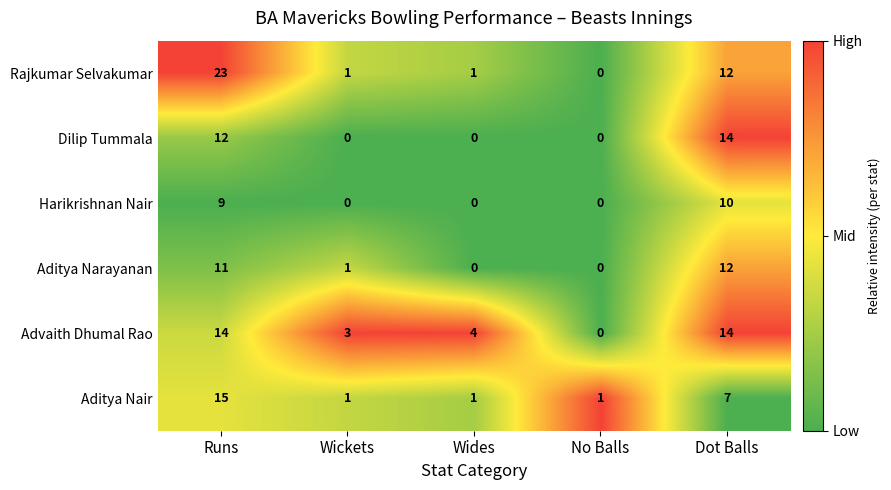

Reading left to right, extract all data points from this chart.

Rajkumar Selvakumar: 23	1	1	0	12
Dilip Tummala: 12	0	0	0	14
Harikrishnan Nair: 9	0	0	0	10
Aditya Narayanan: 11	1	0	0	12
Advaith Dhumal Rao: 14	3	4	0	14
Aditya Nair: 15	1	1	1	7